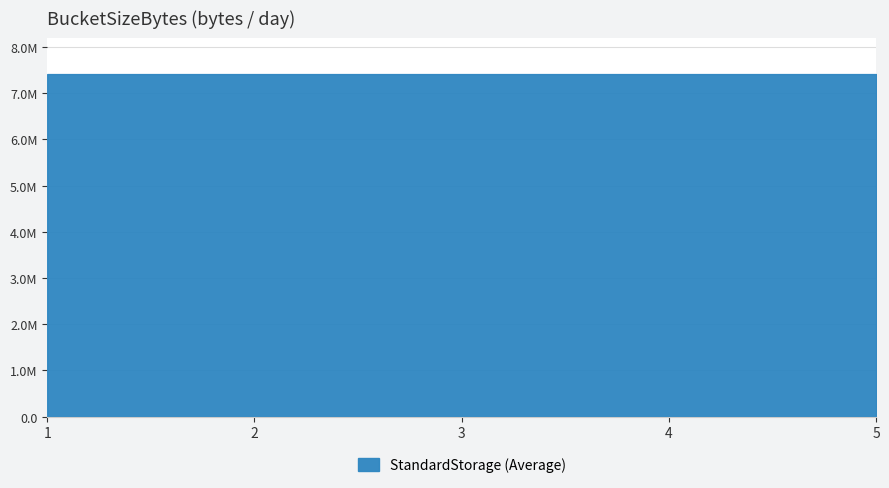

Does the chart have visible grid lines?

Yes